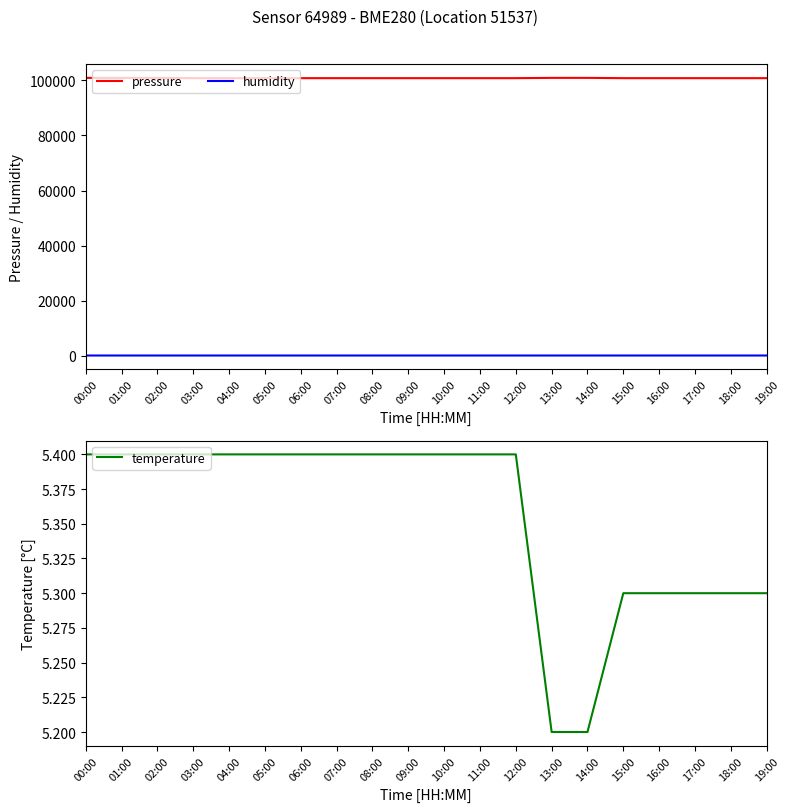

Is the value of pressure at 19:00 greater than the value of temperature at 02:00?

Yes